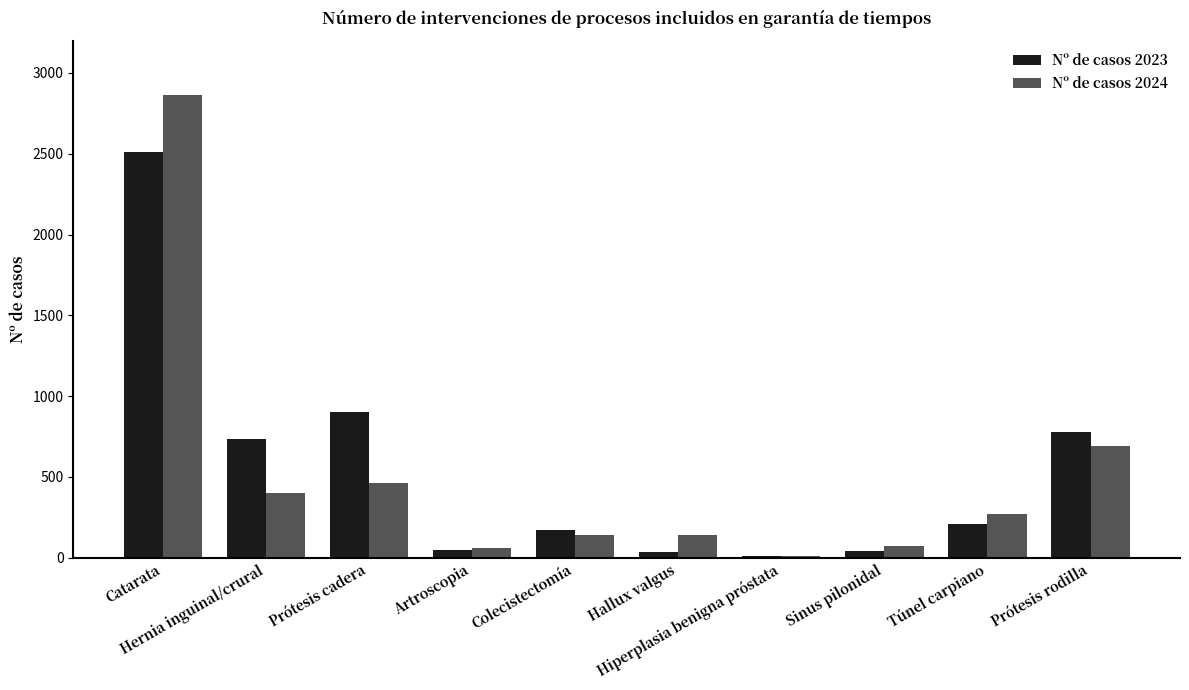

What are all the series names shown in the legend?

Nº de casos 2023, Nº de casos 2024